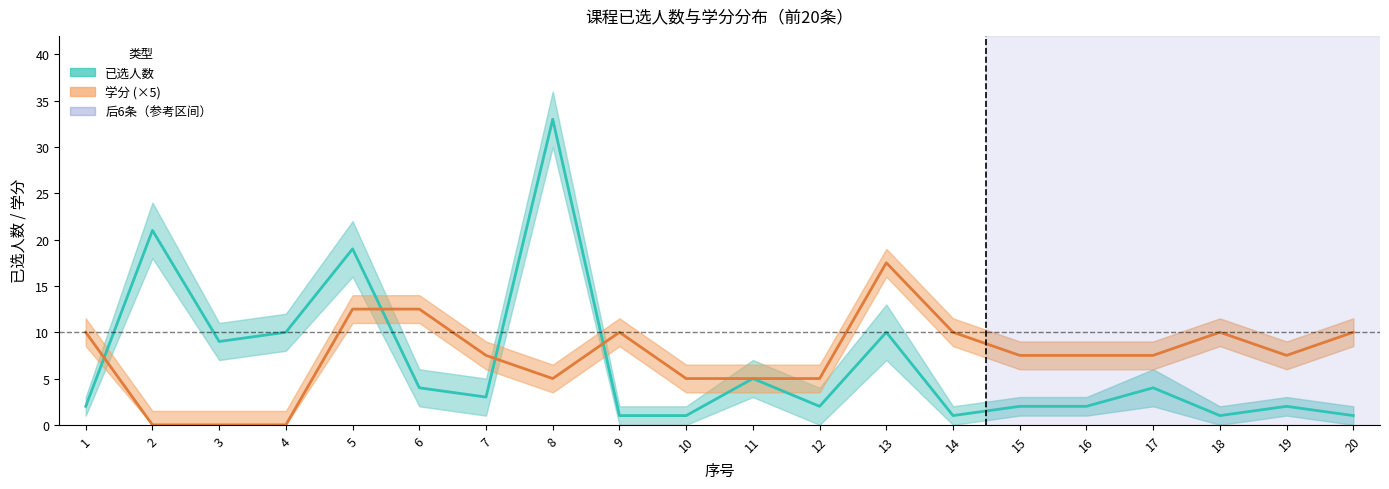

Rank the series by their average value, from highest to lowest.

学分 (×5), 已选人数